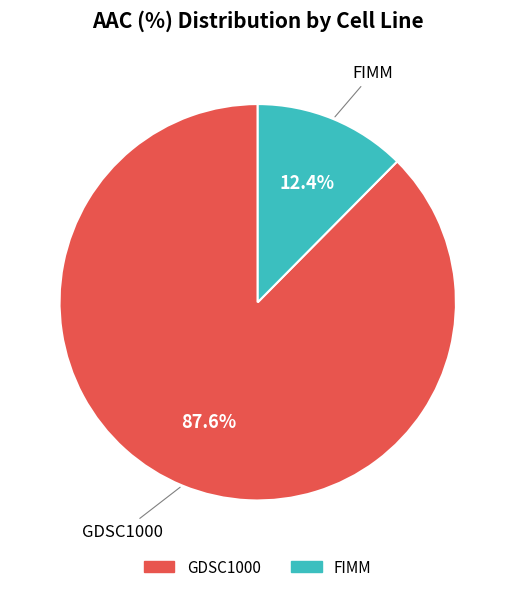

To the nearest percent, what is the average slice percentage?

50%